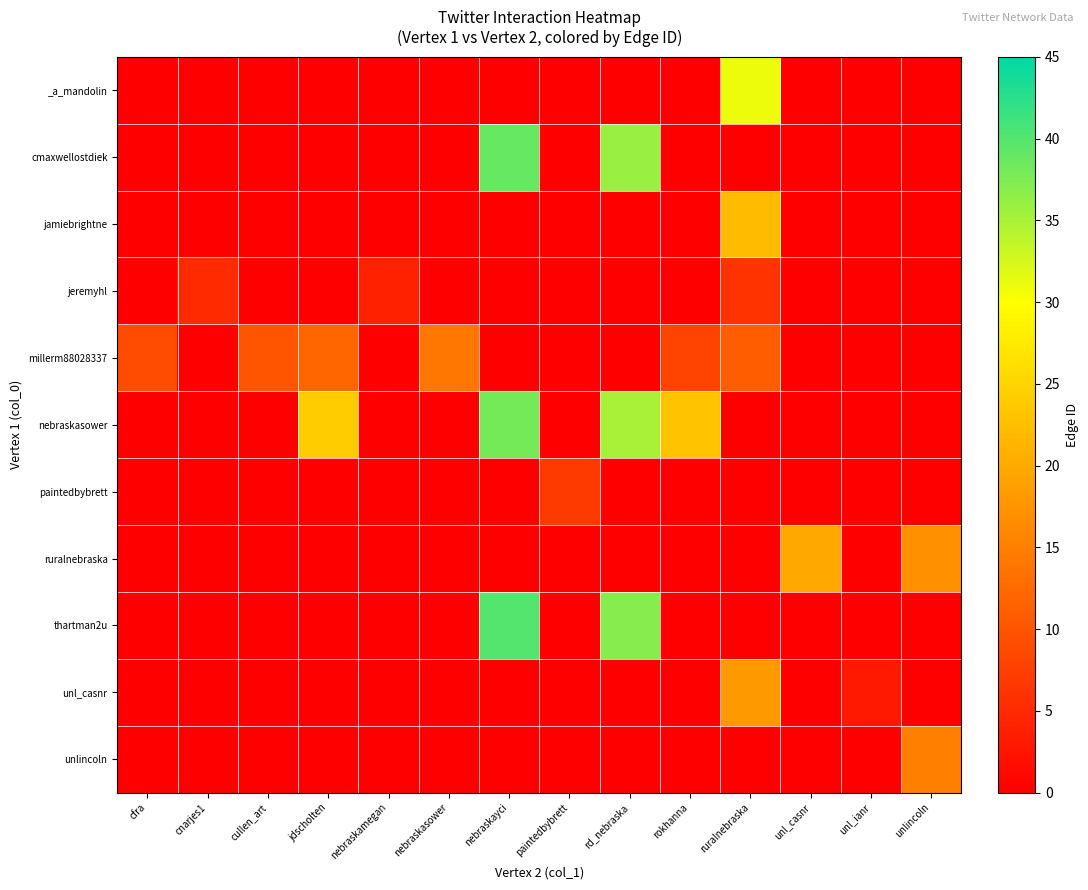

Rank the series at cfra from lowest to highest value.

_a_mandolin, cmaxwellostdiek, jamiebrightne, jeremyhl, nebraskasower, paintedbybrett, ruralnebraska, thartman2u, unl_casnr, unlincoln, millerm88028337